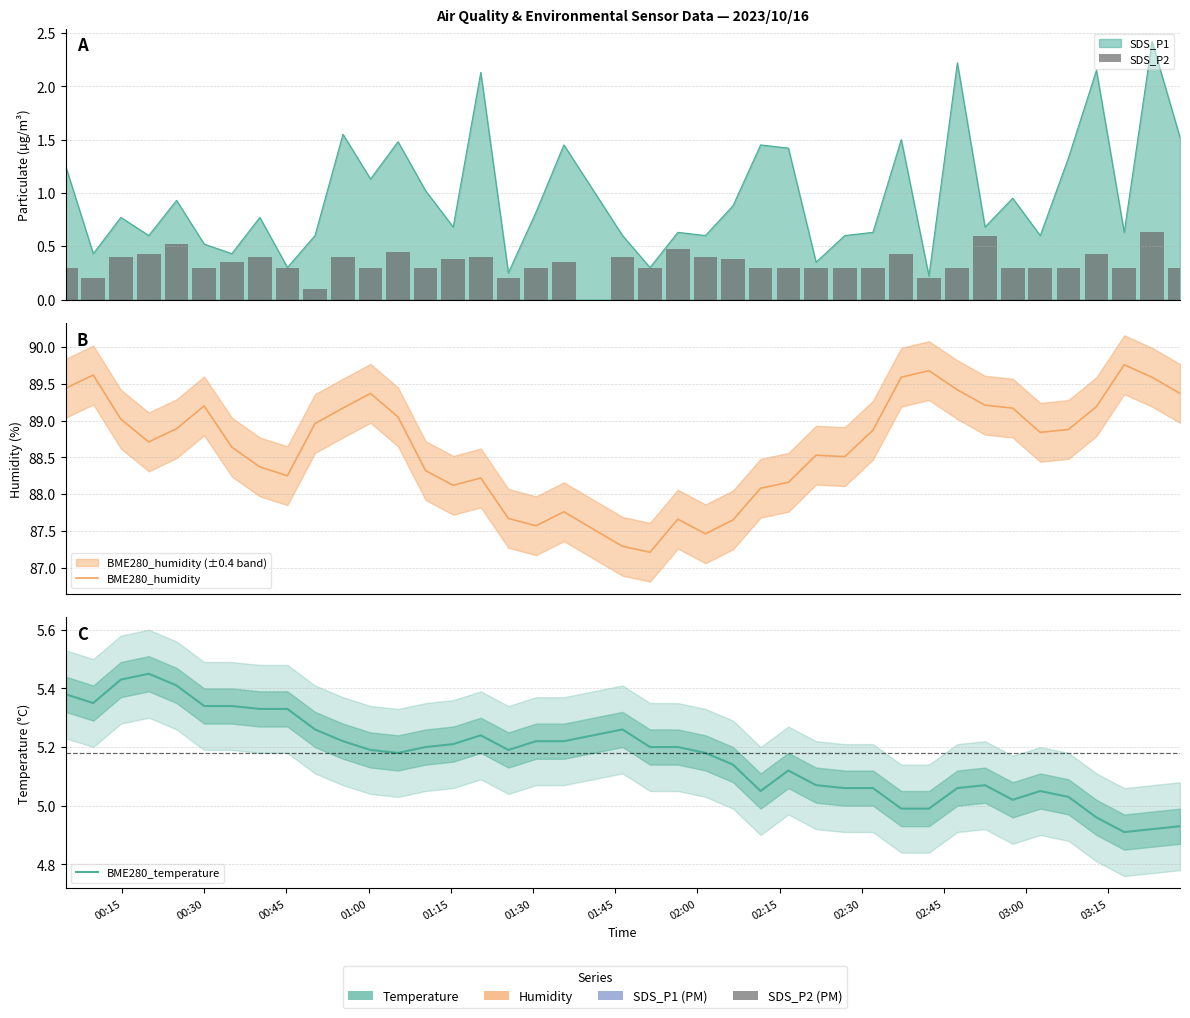

At how many categories does at least one series exceed 77?

40